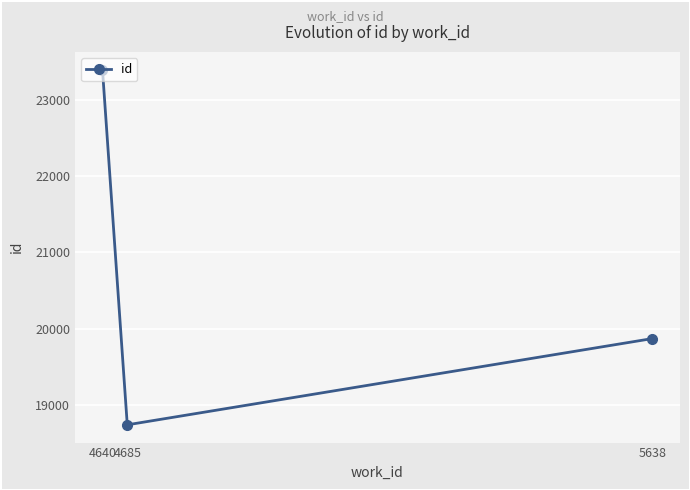

What is the value of the 3rd point from the left?

19872